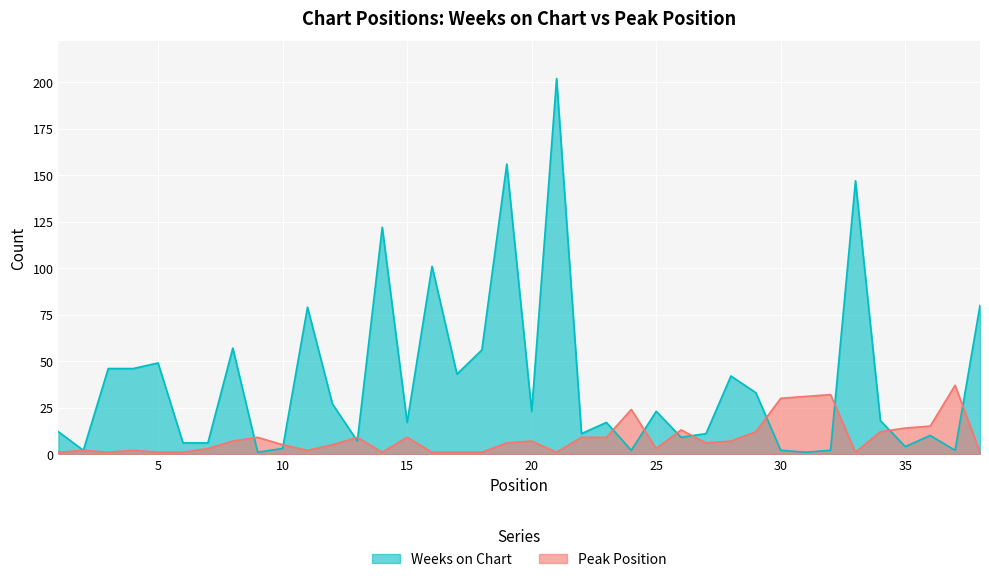

Which series ends up on top after the final intersection of Peak Position and Weeks on Chart?

Weeks on Chart